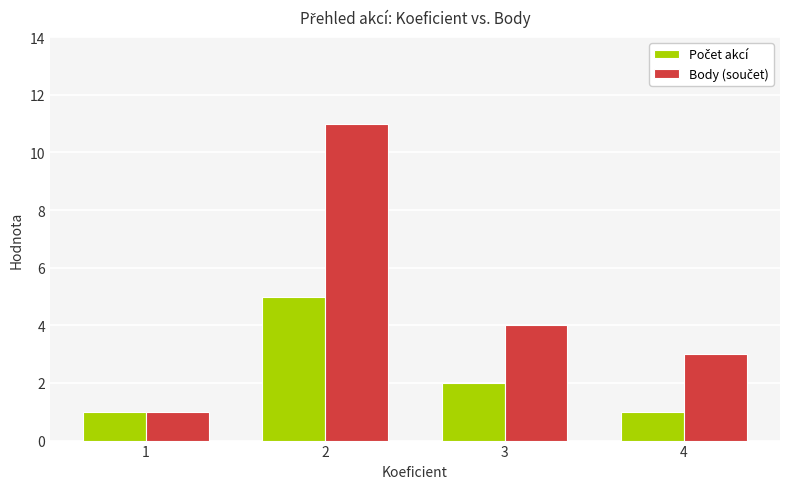

How many bars are there in total?

8